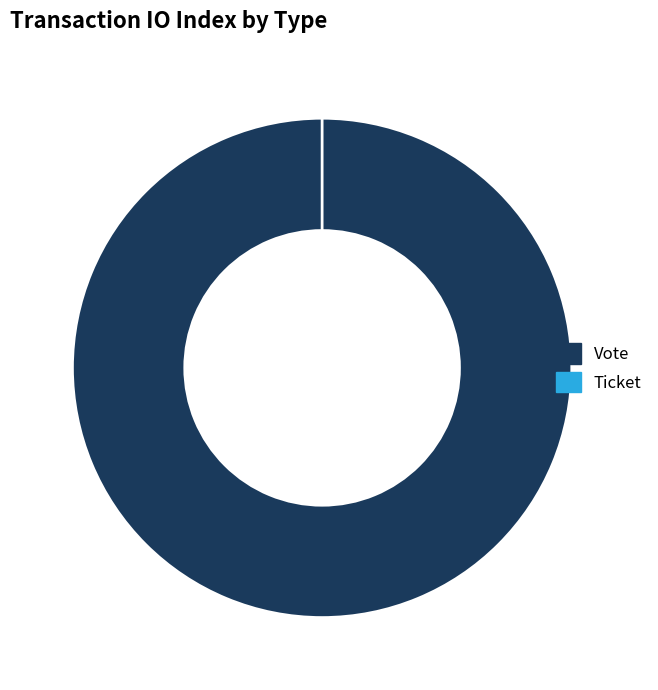

To the nearest percent, what is the difference between the Vote and Ticket slice percentages?

100%